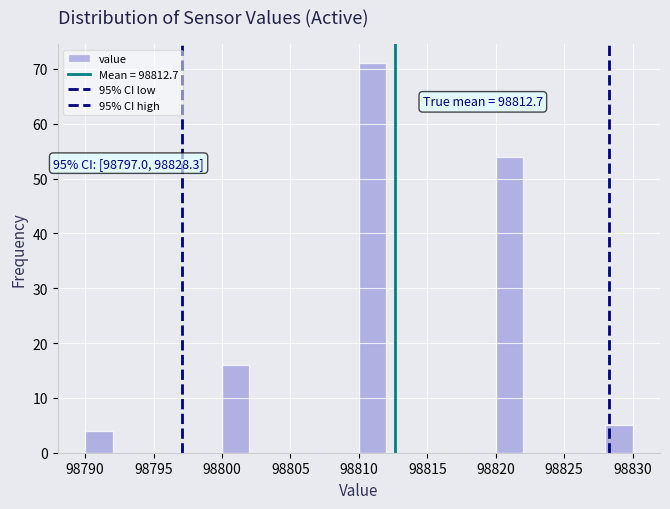

Which range on the x-axis has the tallest bar?

98810 to 98812